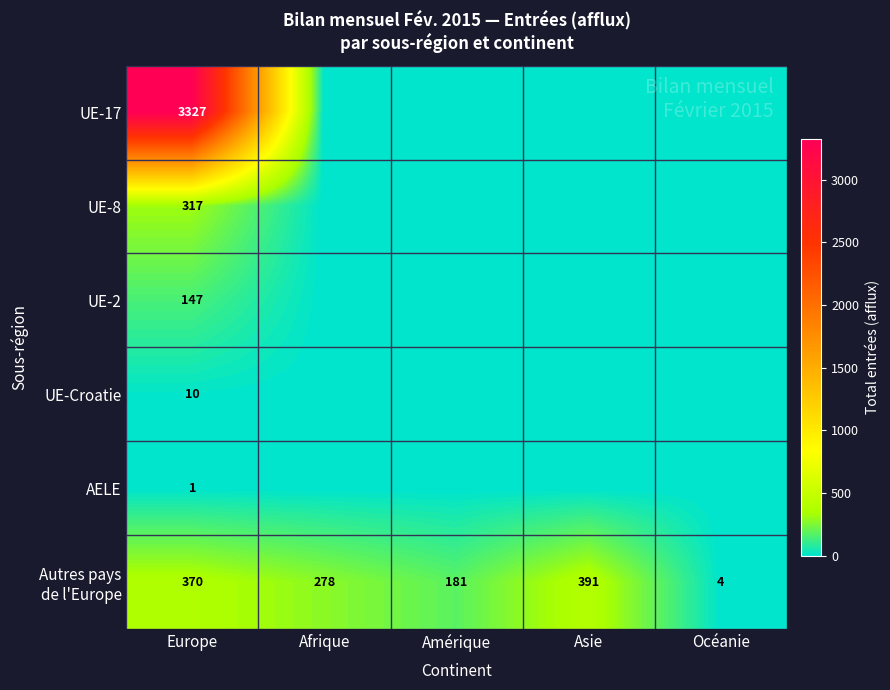

What is the total value across all series at Europe?

4172